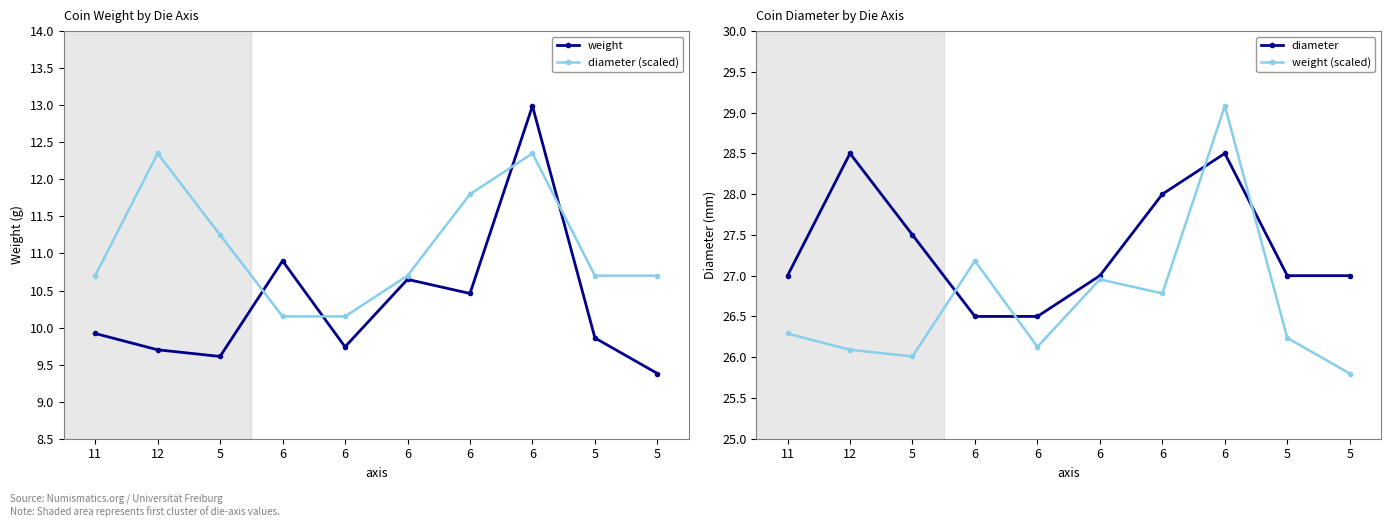

At which label is diameter closest to 27?

11